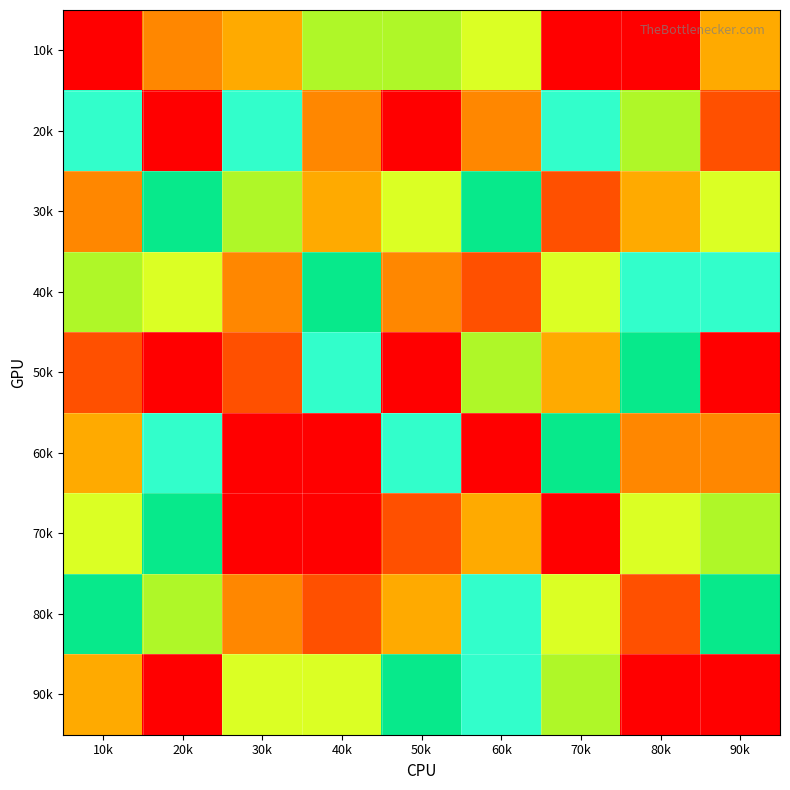

List the series in order of their peak value, lowest first.

30k, 40k, 80k, 10k, 20k, 50k, 60k, 70k, 90k